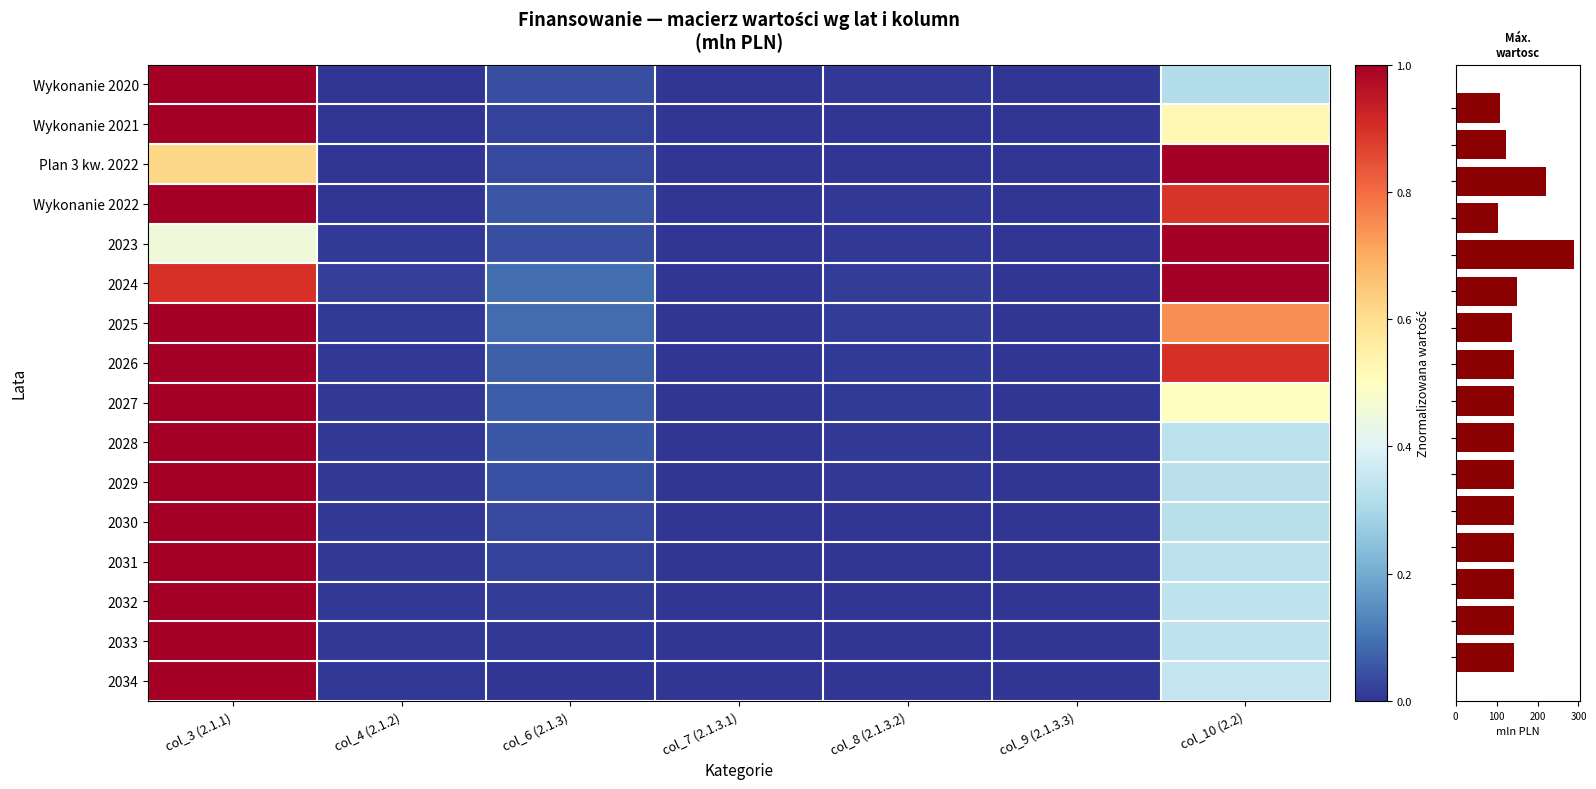

Which series has the widest spread of values?

Wykonanie 2020